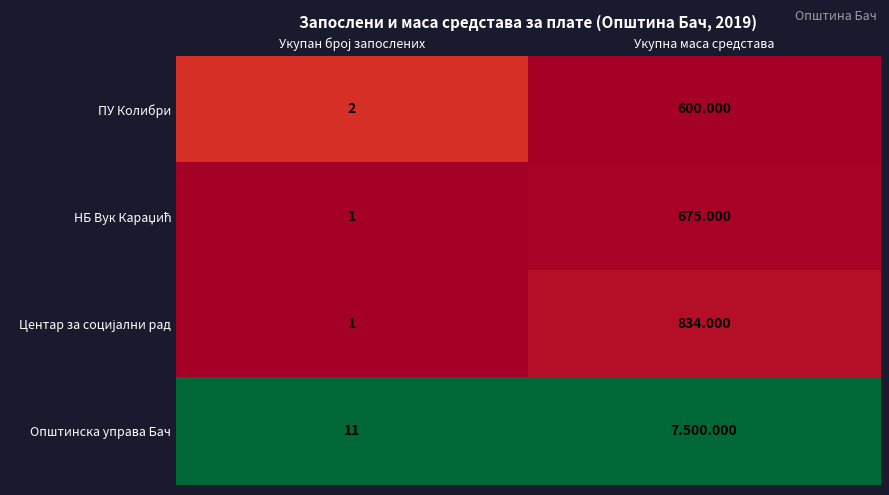

Which category has the highest value in the ПУ Колибри series?

Укупна маса средстава